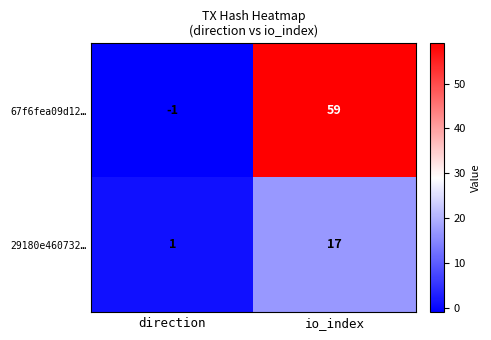

At io_index, list the series in order from smallest to largest.

29180e460732…, 67f6fea09d12…